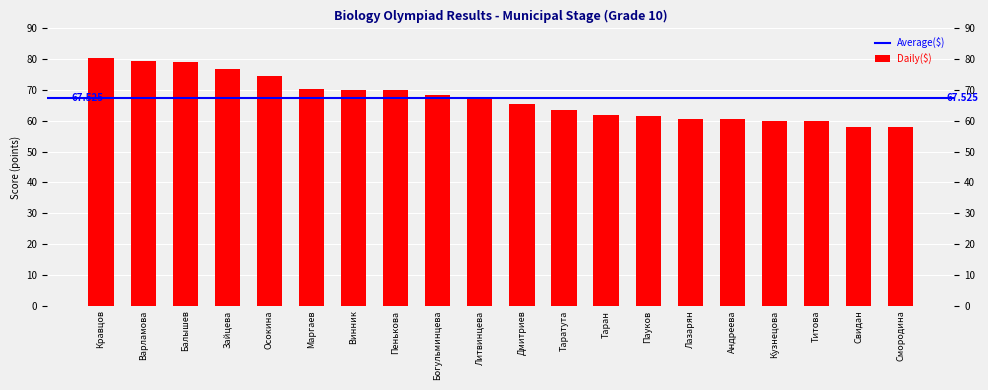

Is it true that the value at 18 is 21.6?

False